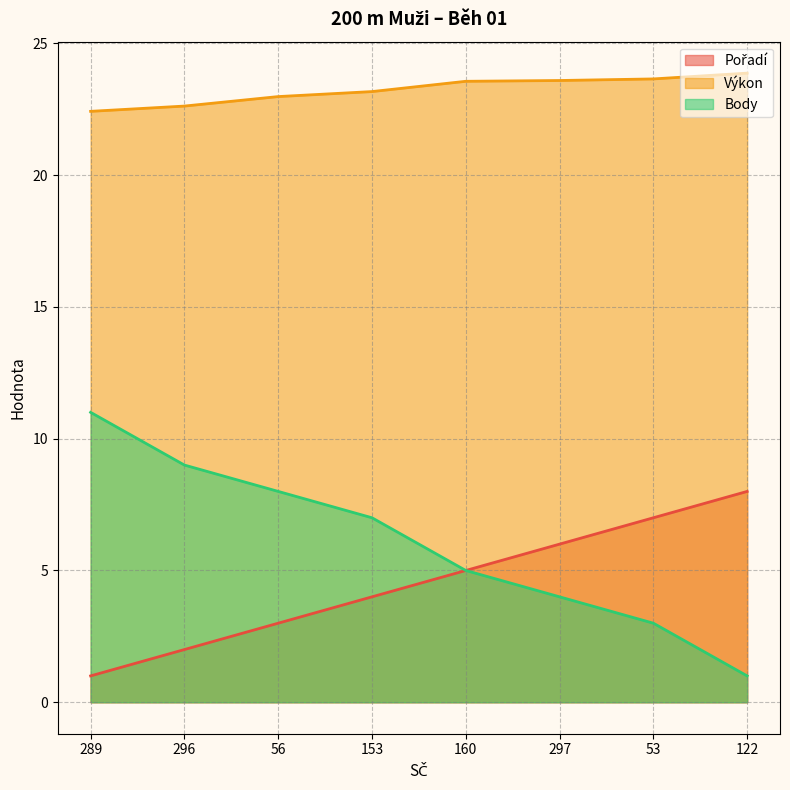

How many data points in Body are above 7?

3